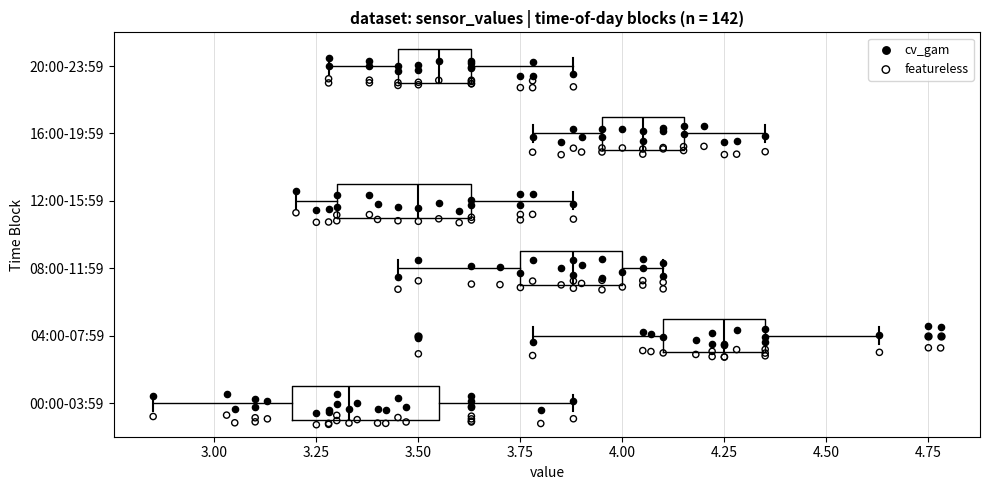

Where is the left edge of the box for 12:00-15:59 on the x-axis? The values are not printed on the chart, so give them approximately, as read against the axis.

3.30